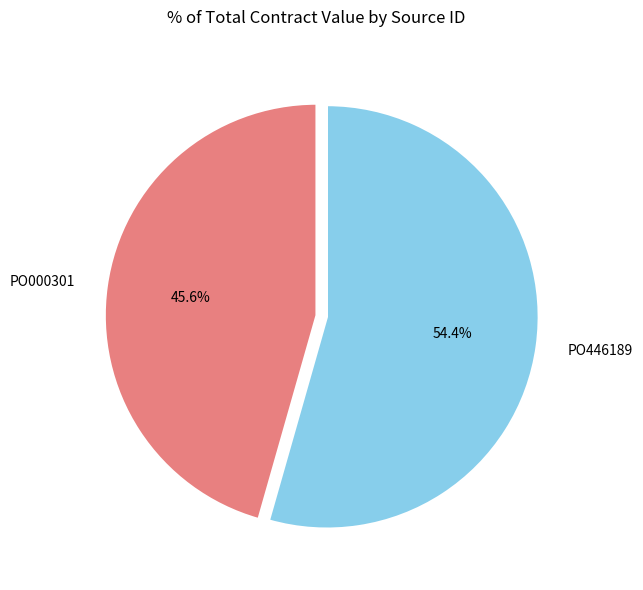

True or false: PO000301 accounts for 56% of the total.

False